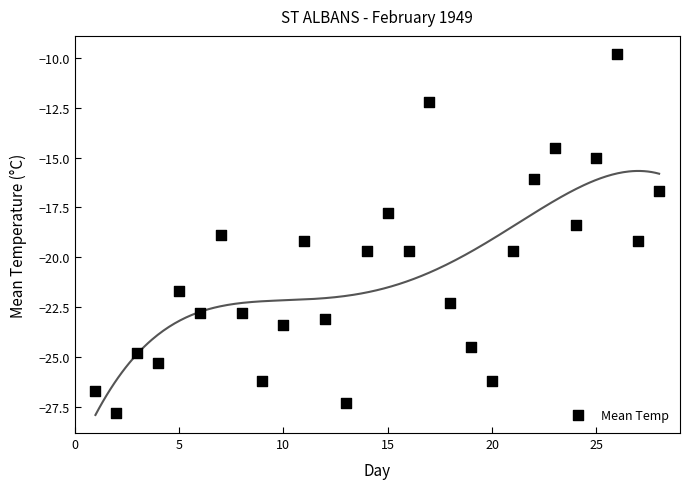

What Y value in the scatter plot is closest to -18?

-17.8